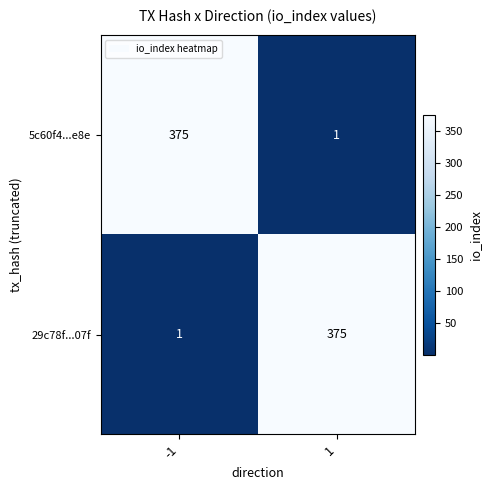

What is the highest value of the 5c60f4...e8e series?

375